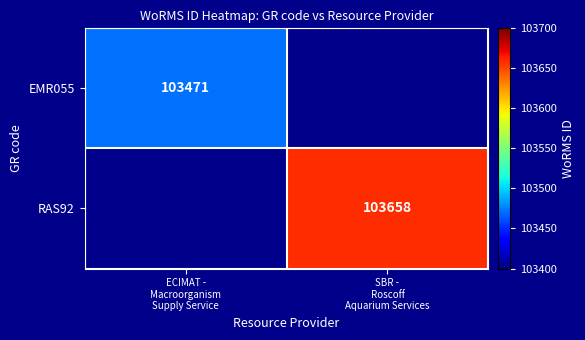

Is the value of RAS92 at ECIMAT - Macroorganism Supply Service greater than the value of EMR055 at SBR - Roscoff Aquarium Services?

No